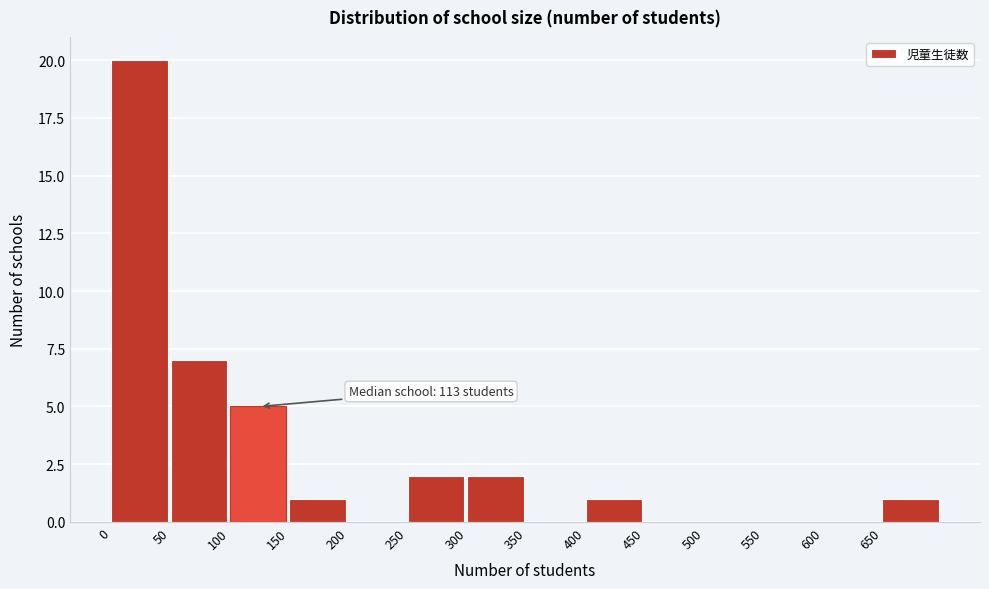

Which range on the x-axis has the tallest bar?

0 to 50